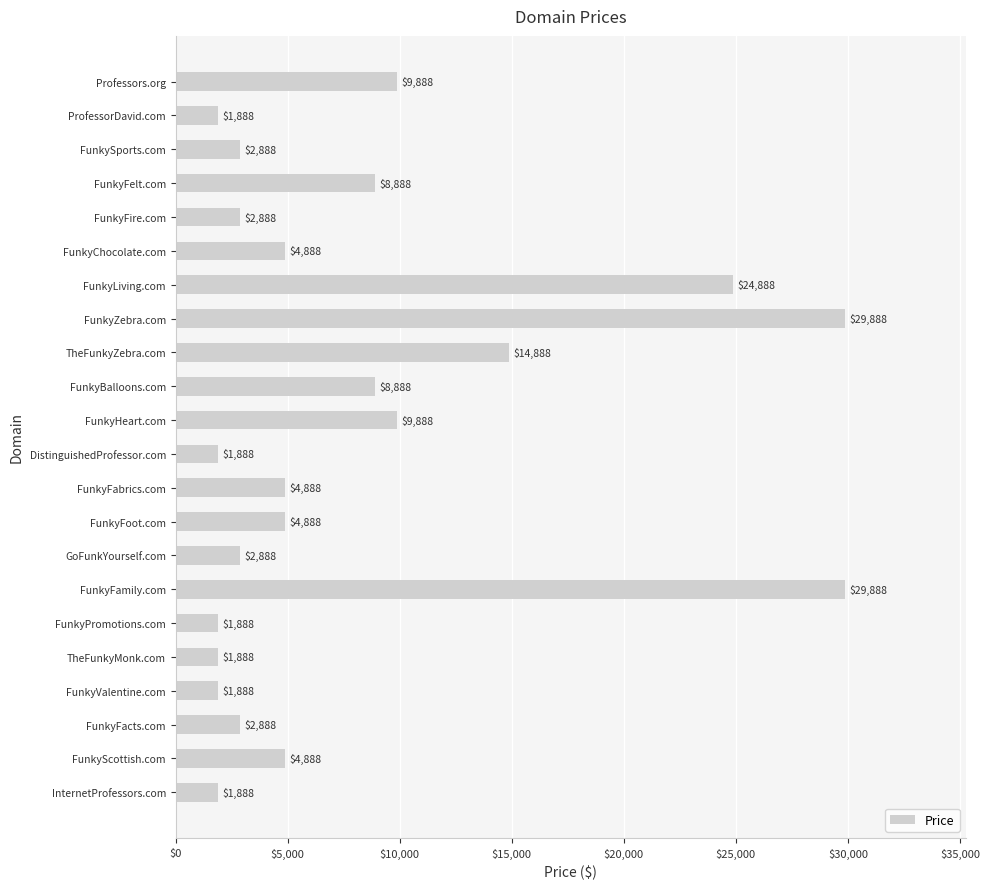

What is the minimum value shown in the chart?

1888